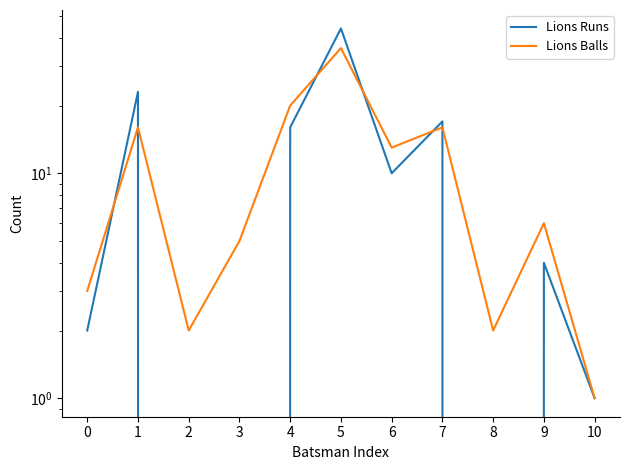

Which has a higher value, 3 or 8?

3